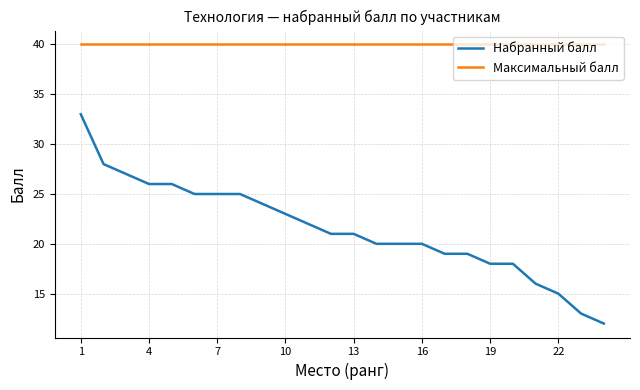

True or false: Набранный балл and Максимальный балл intersect in this chart.

False